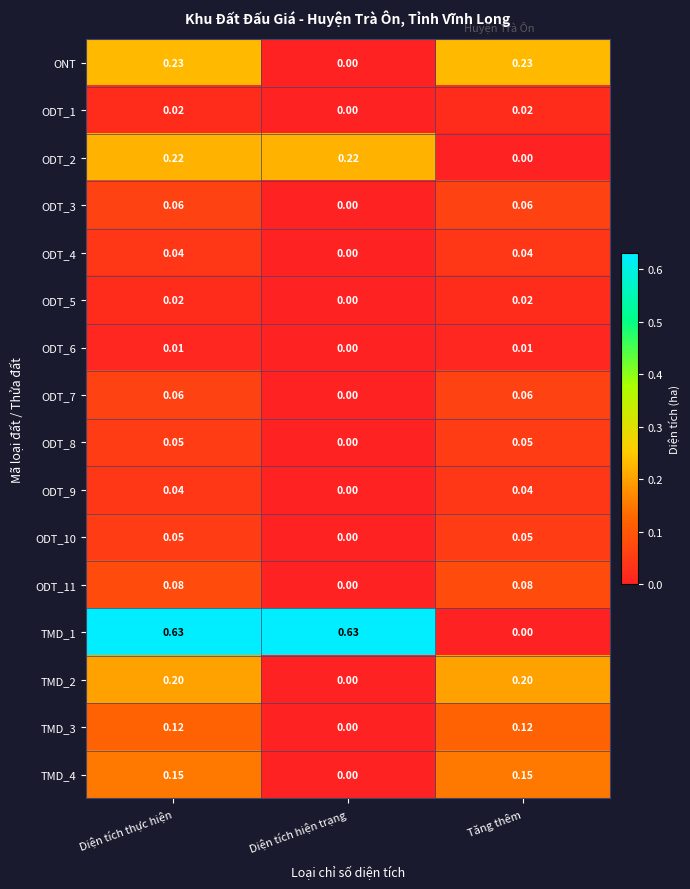

Which category has the lowest value in the ODT_5 series?

Diện tích hiện trạng